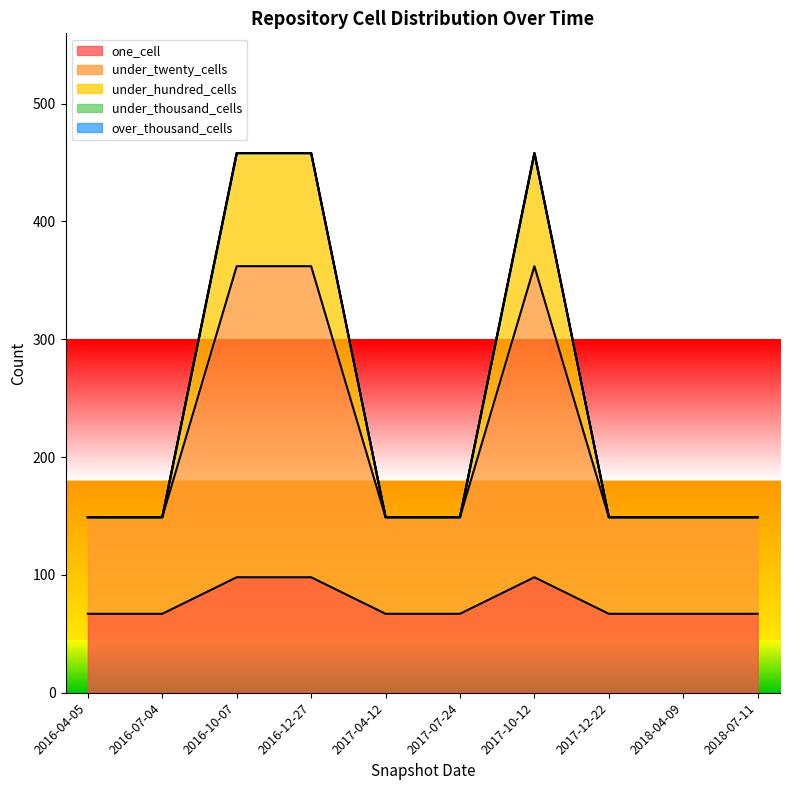

Does the chart display data point markers on the line(s)?

No